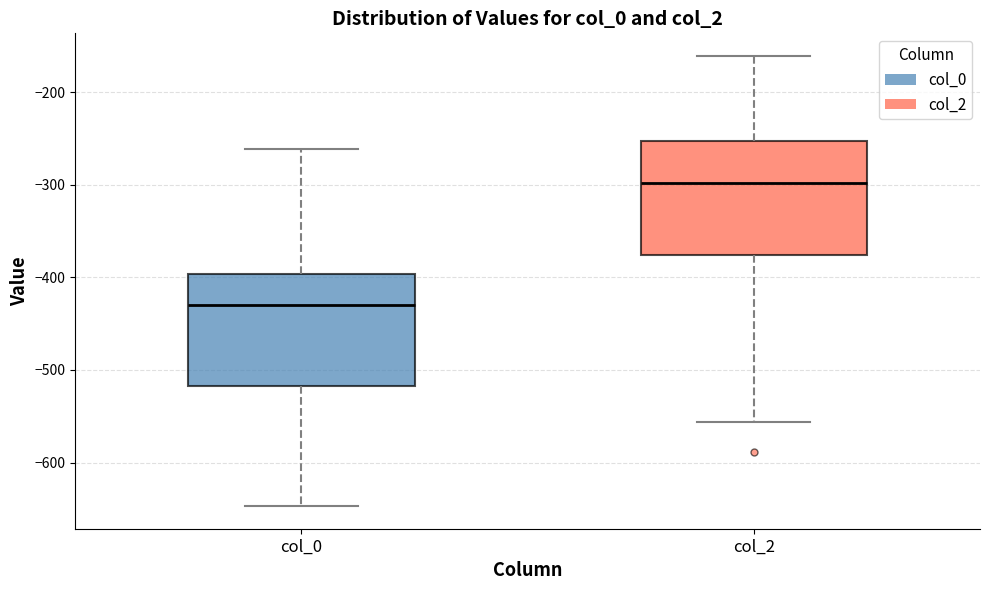

Reading left to right, transcribe this box plot: for each box, give where its median line is, the range the box spans, and where its two whiskers end, as read against the y-axis. The values are not printed on the chart, so give them approximately, as read against the axis.

col_0: median -430, box -520 to -400, whiskers -650 to -260
col_2: median -300, box -380 to -250, whiskers -560 to -160